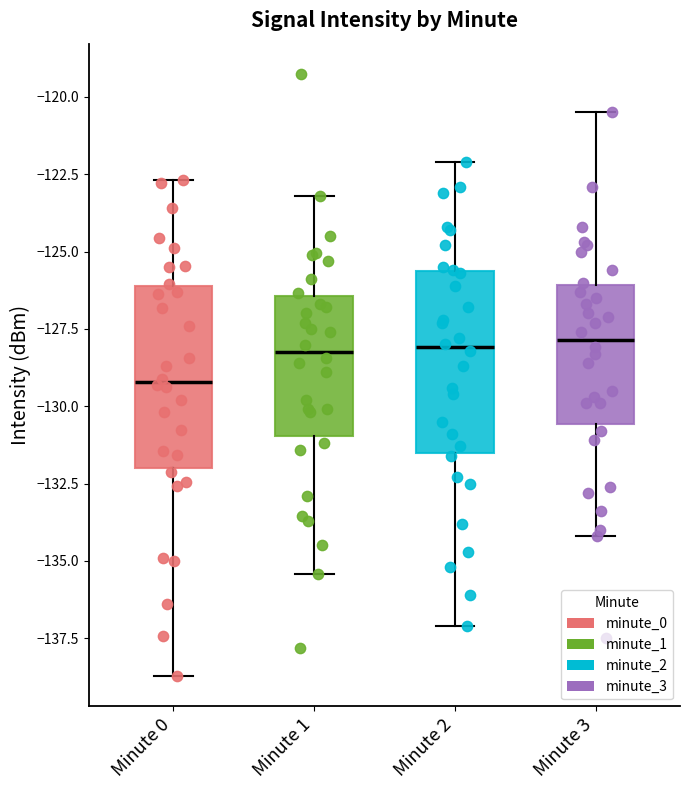

Reading left to right, read every box against the y-axis: the position of its median line, the range the box covers, and the ends of its whiskers. The values are not printed on the chart, so give them approximately, as read against the axis.

Minute 0: median -129.0, box -132.0 to -126.0, whiskers -138.5 to -122.5
Minute 1: median -128.0, box -131.0 to -126.5, whiskers -135.5 to -123.0
Minute 2: median -128.0, box -131.5 to -125.5, whiskers -137.0 to -122.0
Minute 3: median -128.0, box -130.5 to -126.0, whiskers -134.0 to -120.5